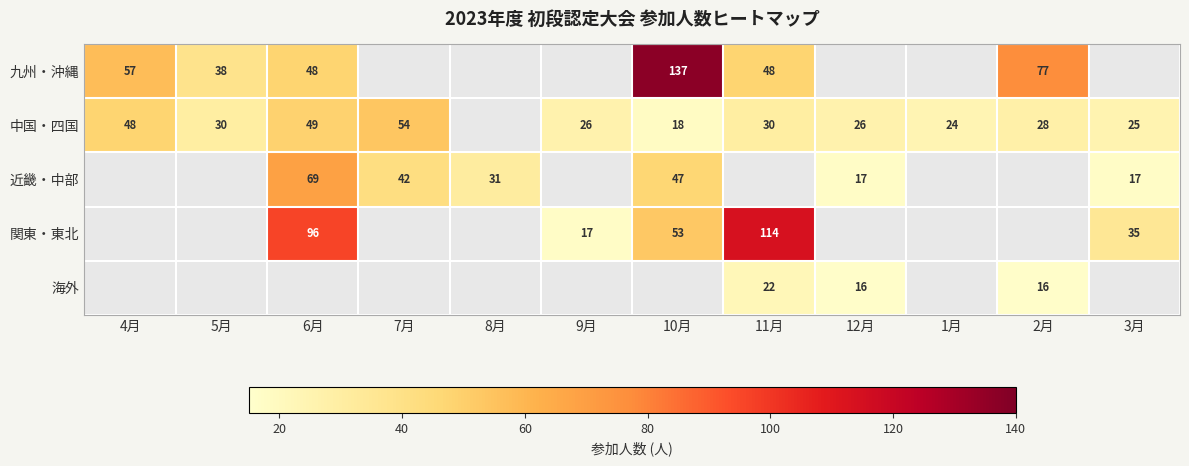

Which has a higher value, 11月 or 10月?

10月